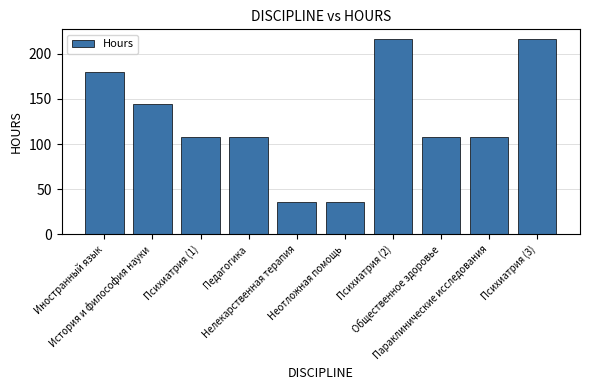

The chart shows a value of 37 at Общественное здоровье. True or false?

False